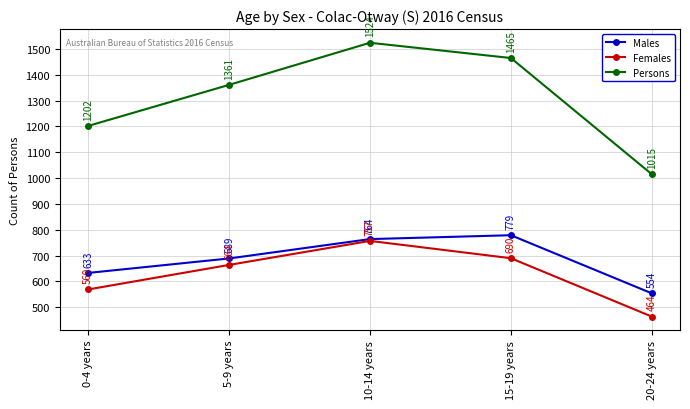

At 10-14 years, list the series in order from largest to smallest.

Persons, Males, Females